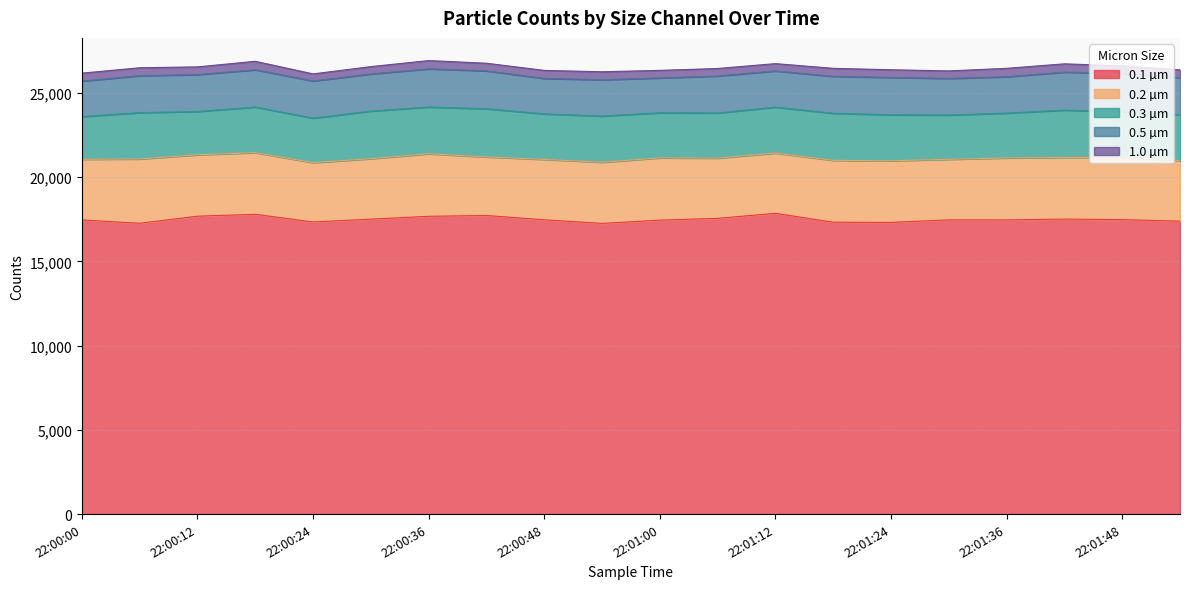

True or false: 0.3 µm and 0.5 µm intersect in this chart.

False